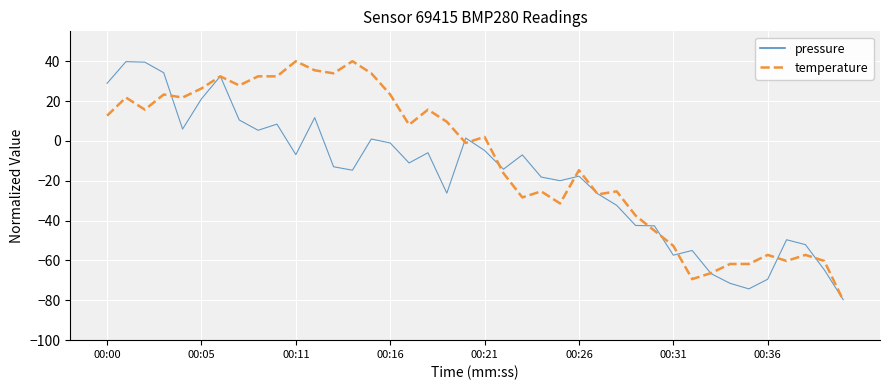

What is the maximum value for temperature?

40.0